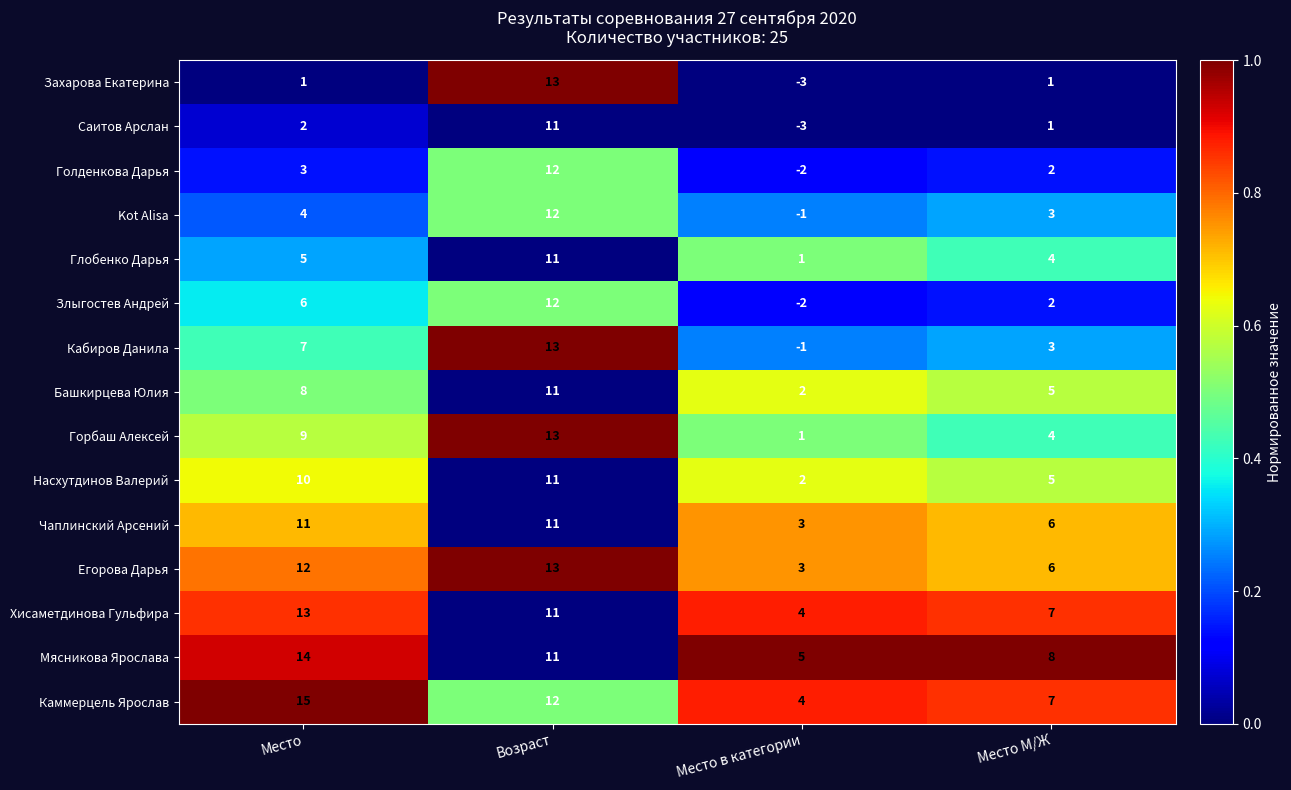

The value of Башкирцева Юлия at Место в категории is 3. True or false?

False